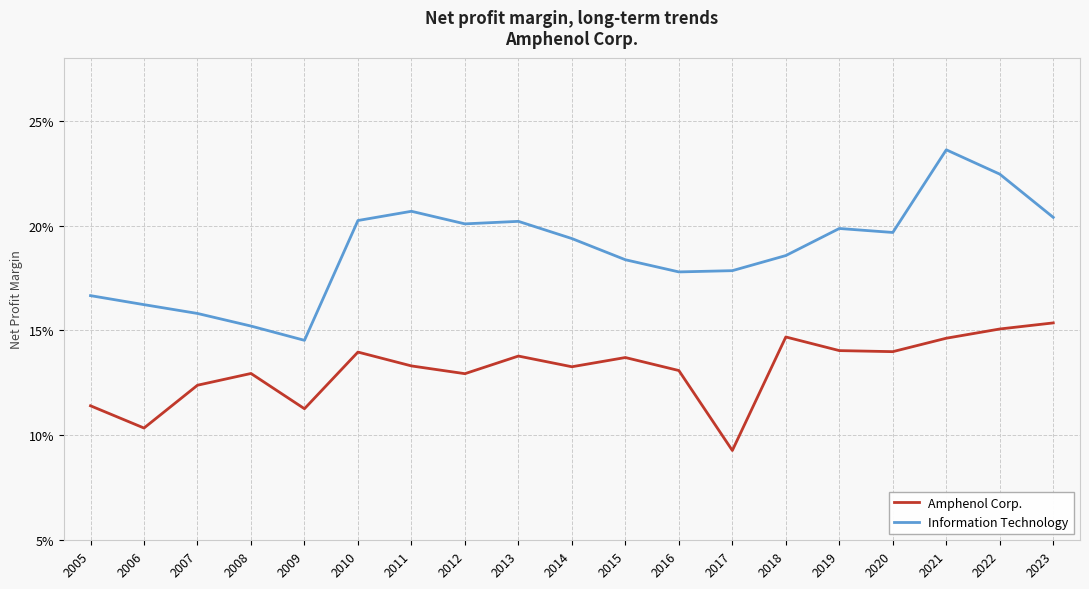

What are all the series names shown in the legend?

Amphenol Corp., Information Technology